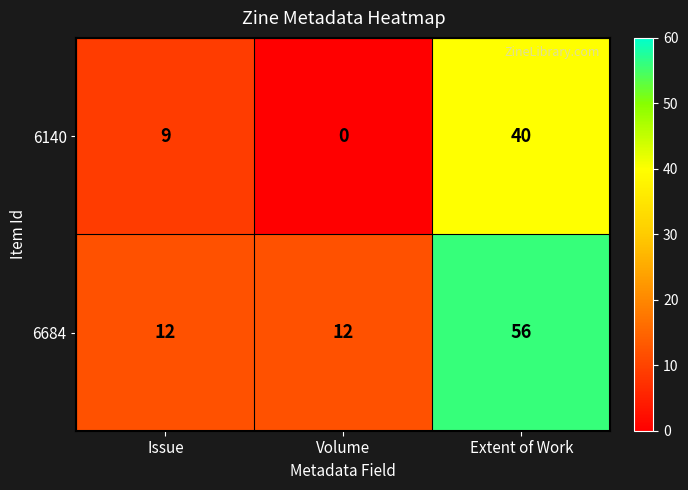

Where is 6140 nearest to the value 20?

Issue